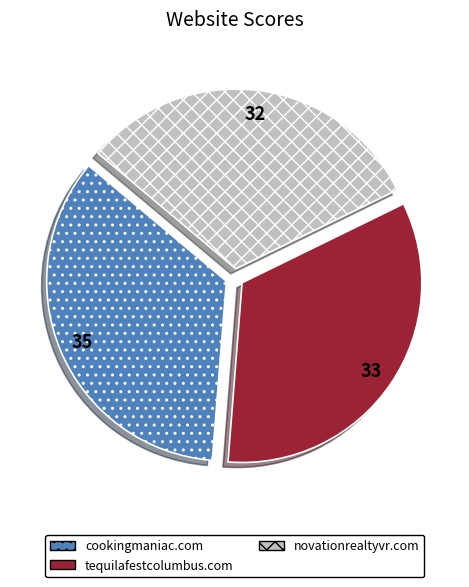

Is it true that novationrealtyvr.com is 32% of the pie?

True